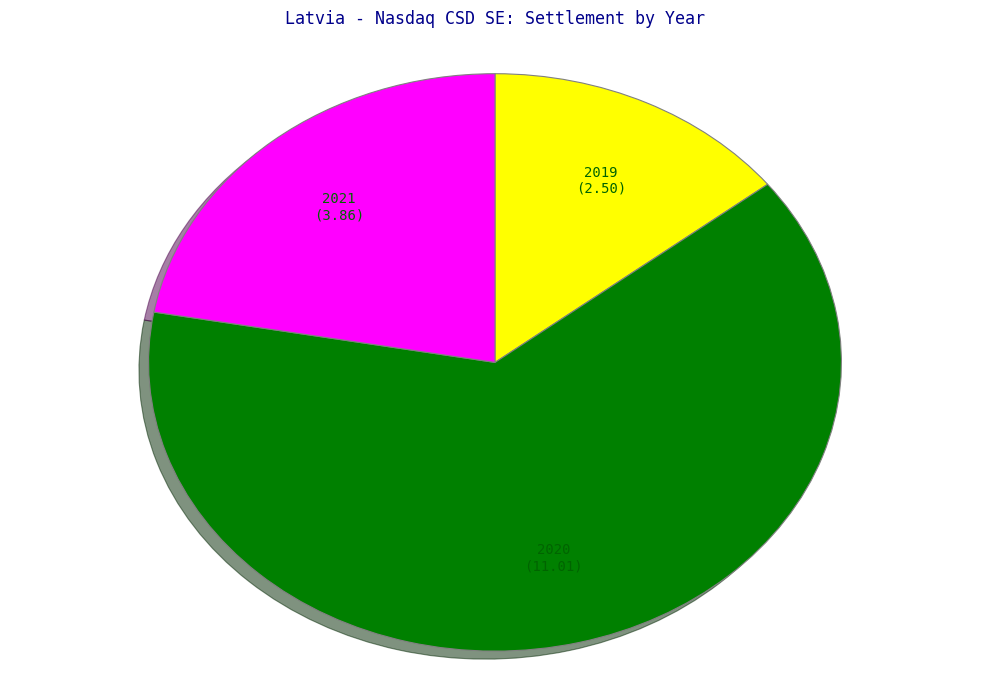

Which slice is the smallest?

2019